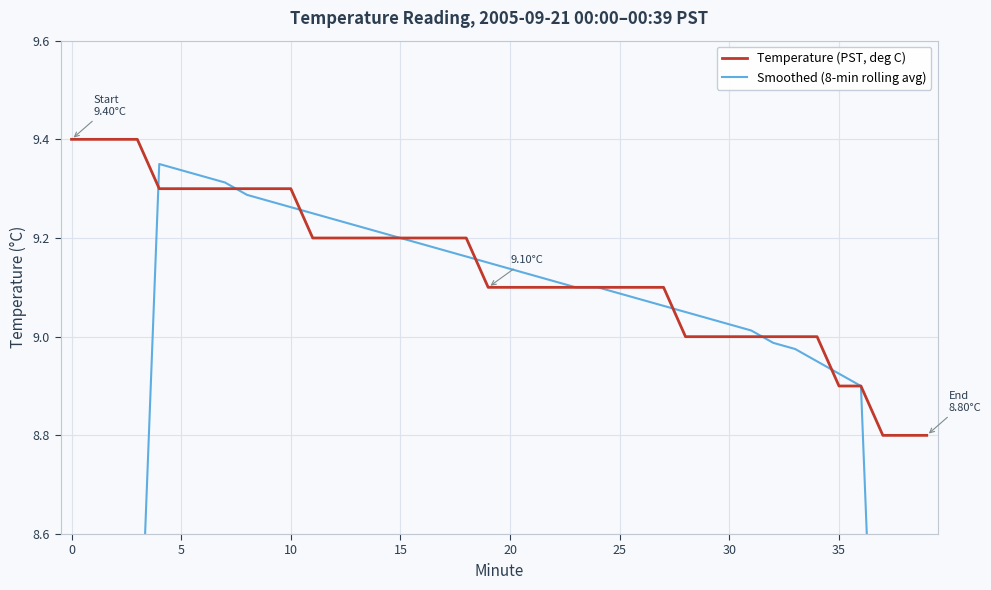

What is the label of the 38th point from the left?

37